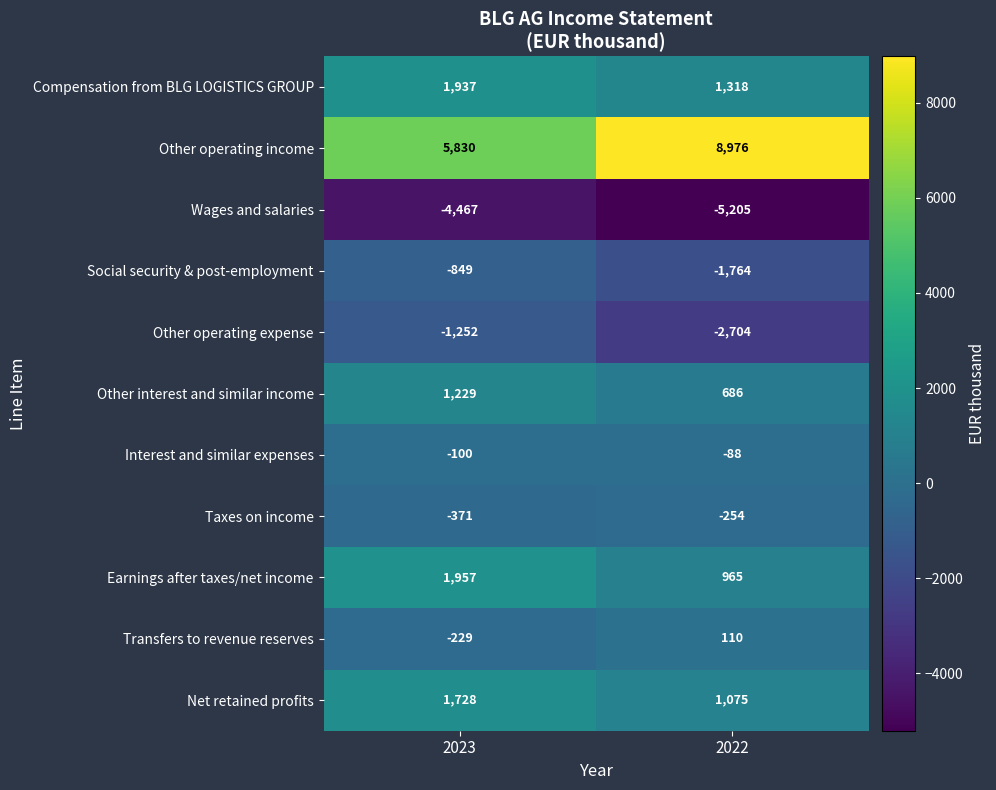

Rank the series at 2022 from lowest to highest value.

Wages and salaries, Other operating expense, Social security & post-employment, Taxes on income, Interest and similar expenses, Transfers to revenue reserves, Other interest and similar income, Earnings after taxes/net income, Net retained profits, Compensation from BLG LOGISTICS GROUP, Other operating income